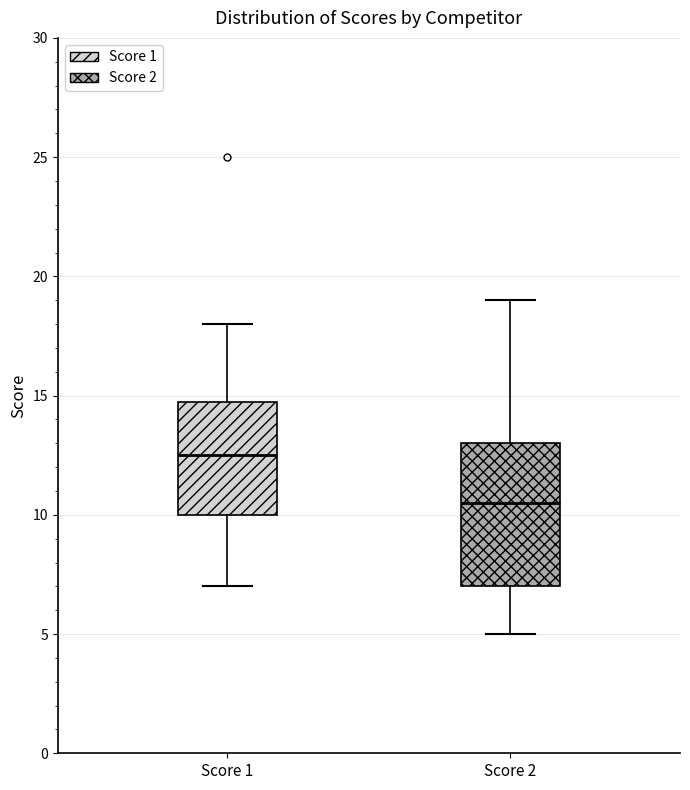

Which box is the tallest, from its lower edge to its upper edge?

Score 2